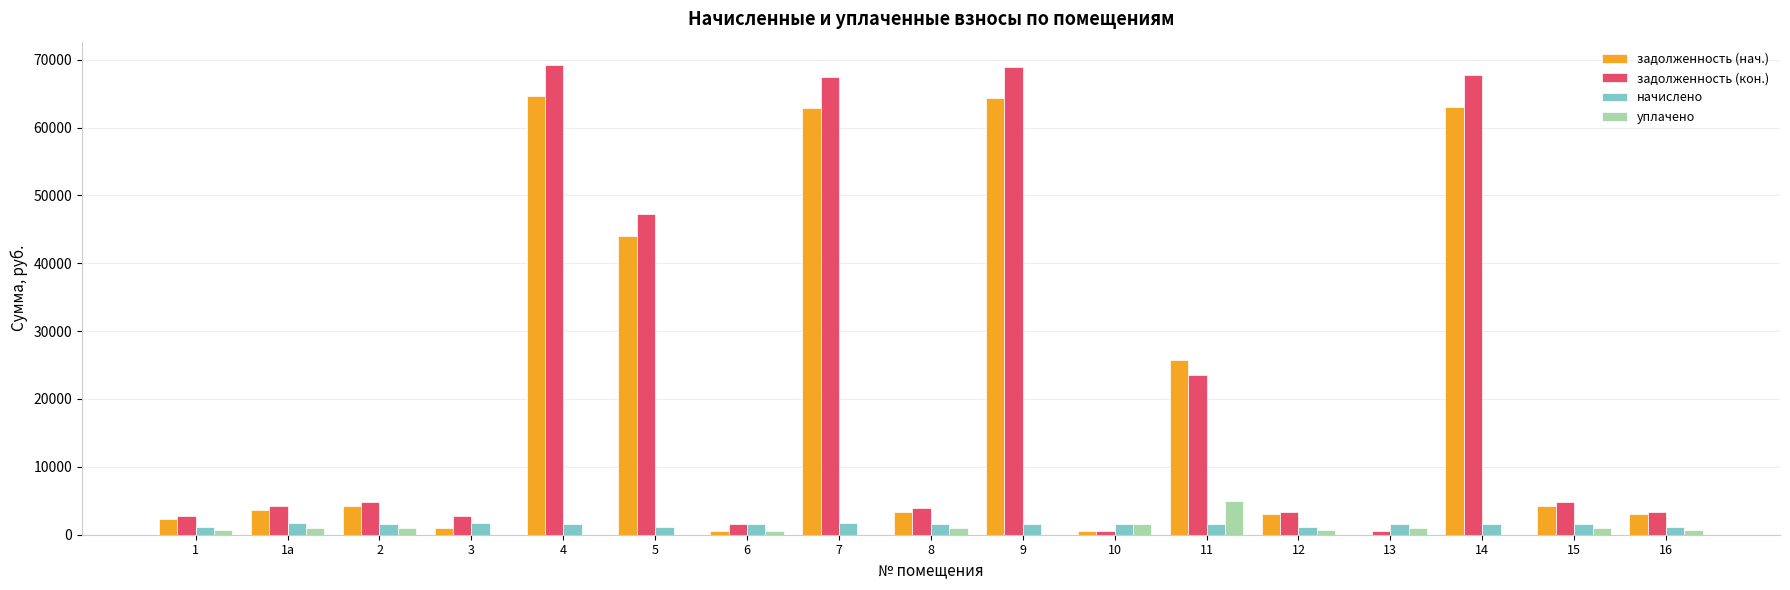

What is the highest value of the задолженность (кон.) series?

69190.1